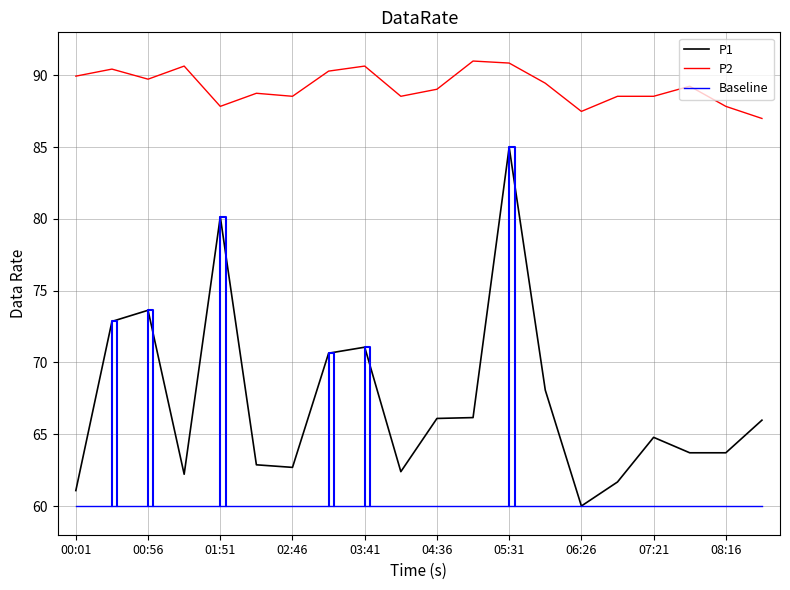

List the labels in order of P2 value, smallest first.

08:43, 06:26, 01:51, 08:16, 02:46, 04:08, 06:53, 07:21, 02:18, 04:36, 07:48, 05:58, 00:56, 00:01, 03:13, 00:28, 01:23, 03:41, 05:31, 05:03